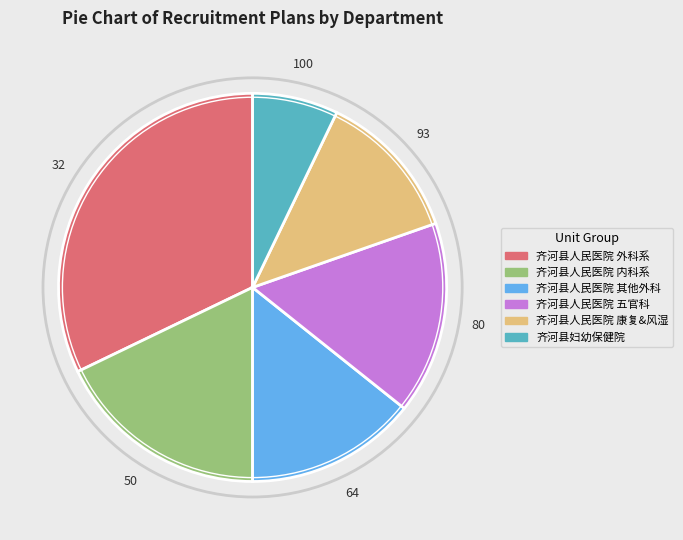

Which category has the smallest portion of the pie?

齐河县妇幼保健院